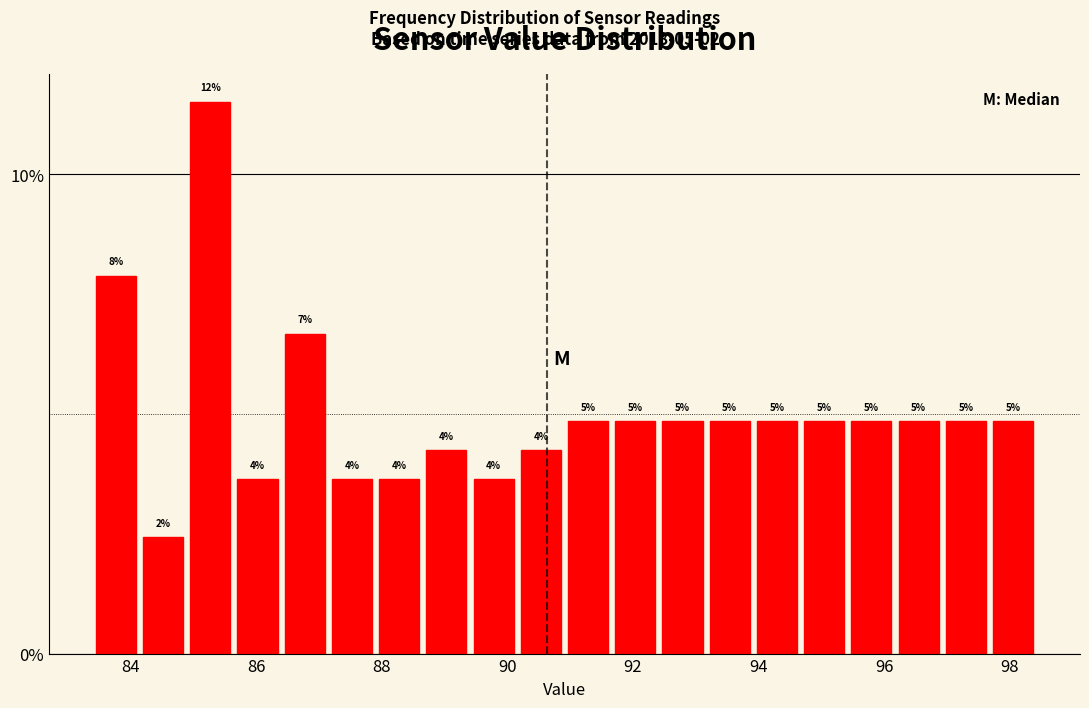

Around what value on the x-axis is the tallest bar? Give the approximate position of its centre, as read against the axis.

85.2